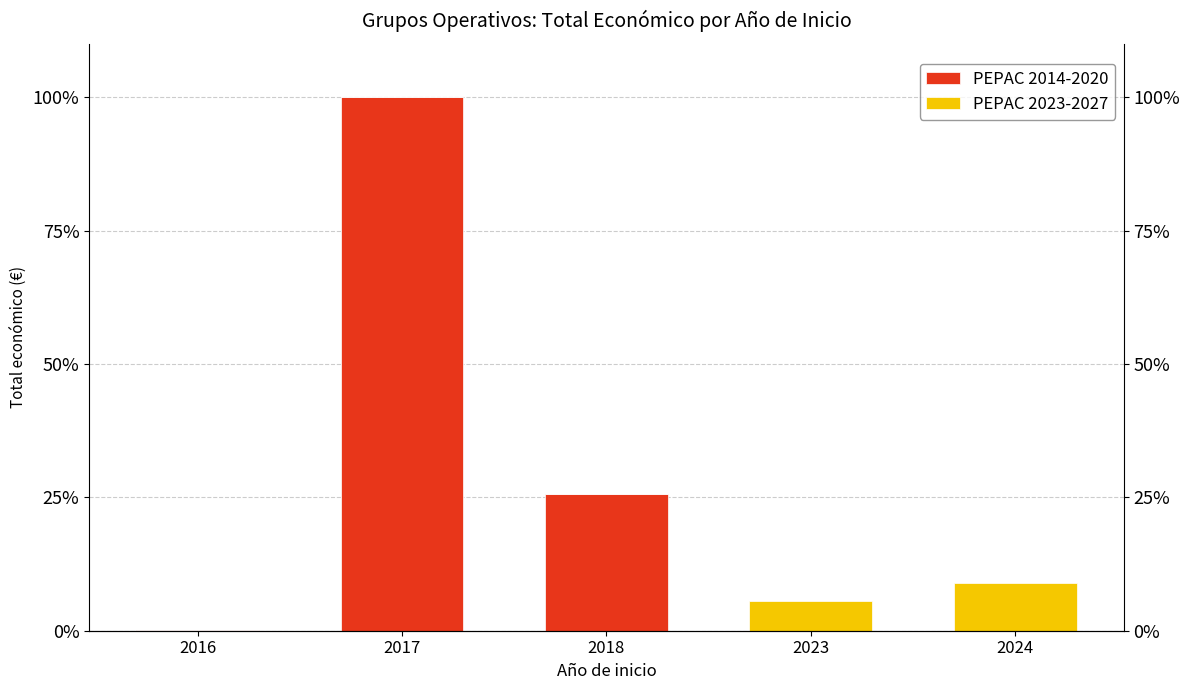

At which category is the sum across all series the highest?

2017